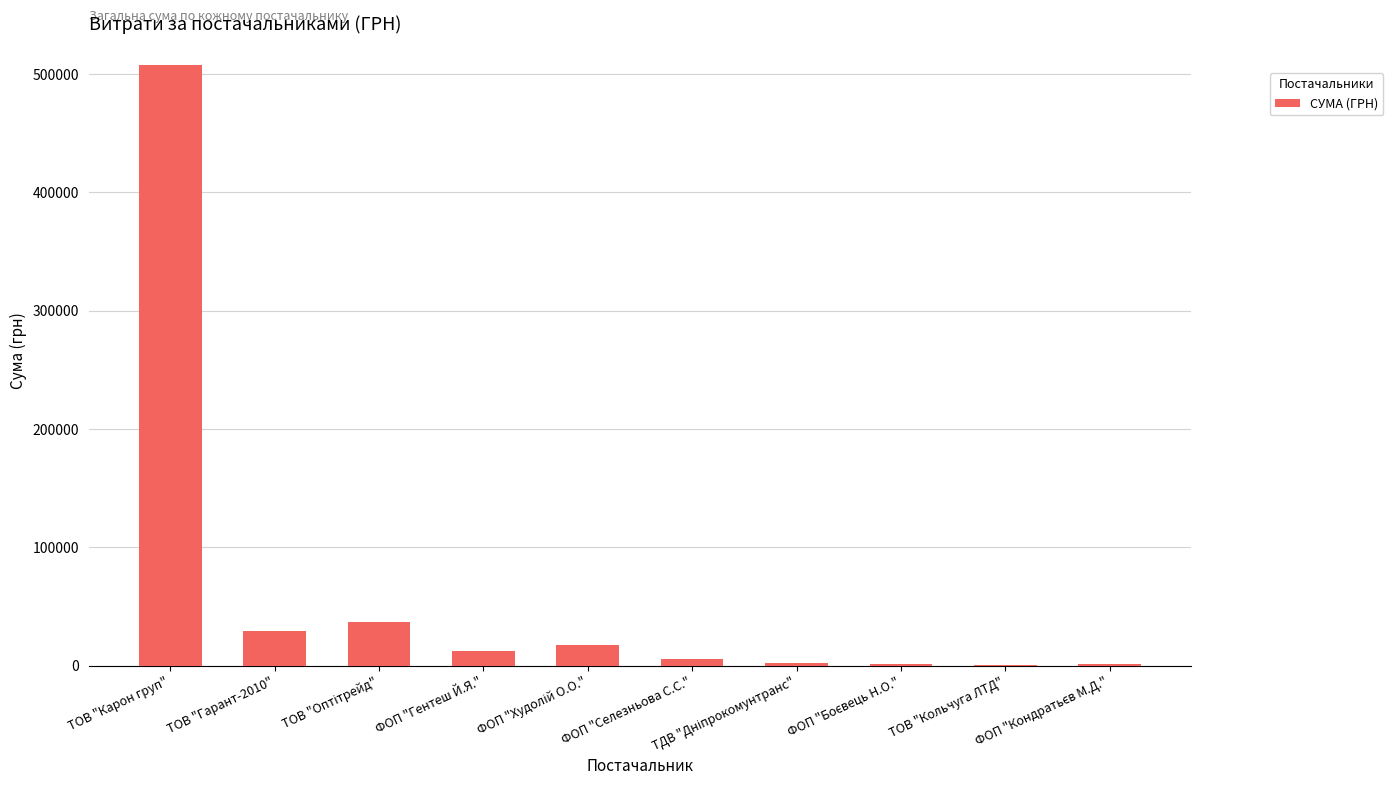

At which category does the chart reach its peak across all series?

ТОВ "Карон груп"